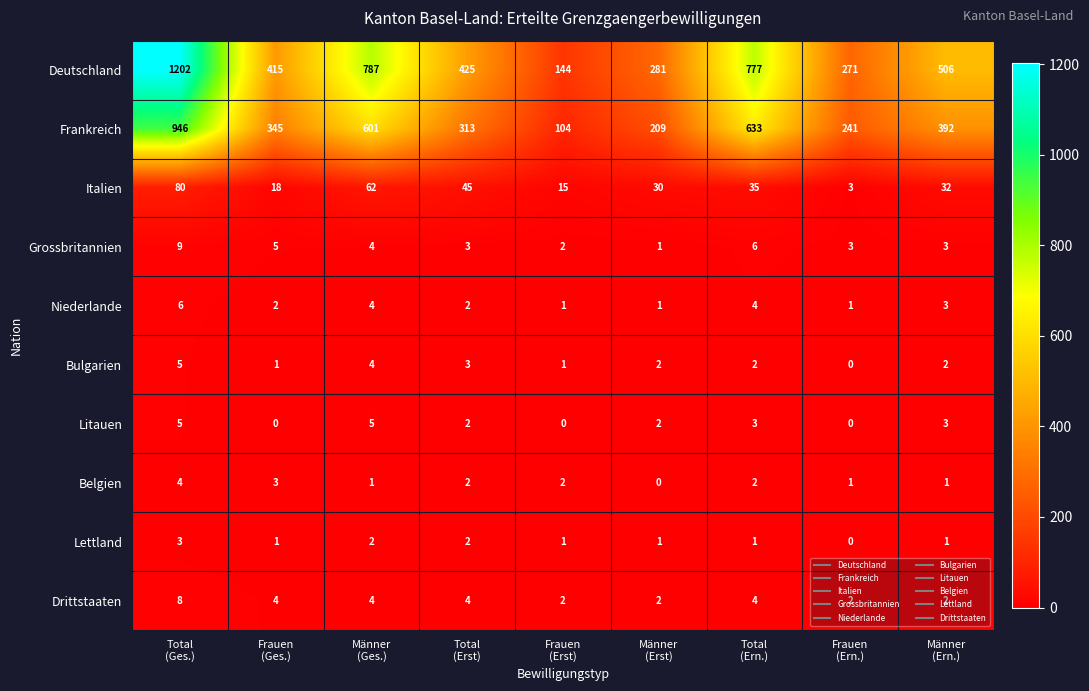

What is the average value of the Frankreich series?

420